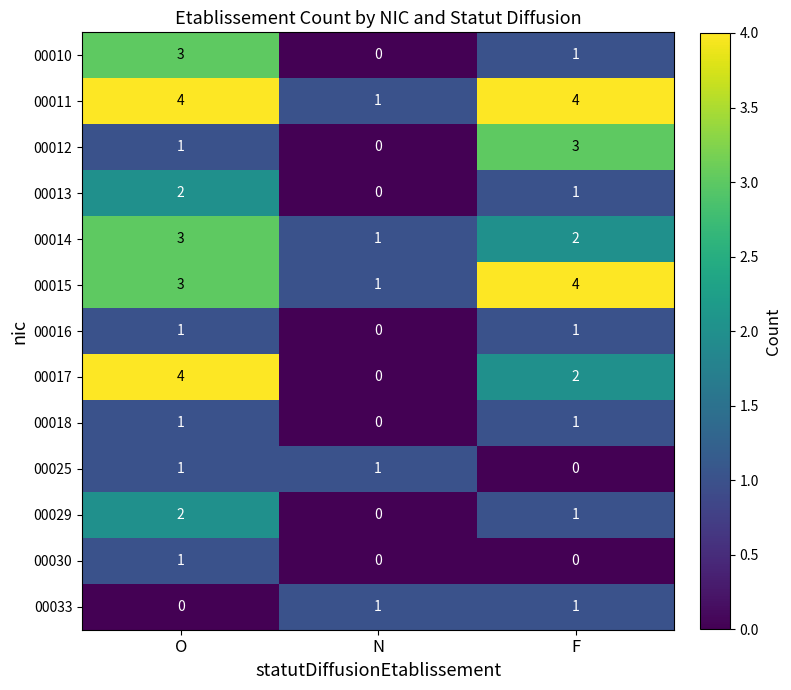

List the labels in order of 00015 value, smallest first.

N, O, F